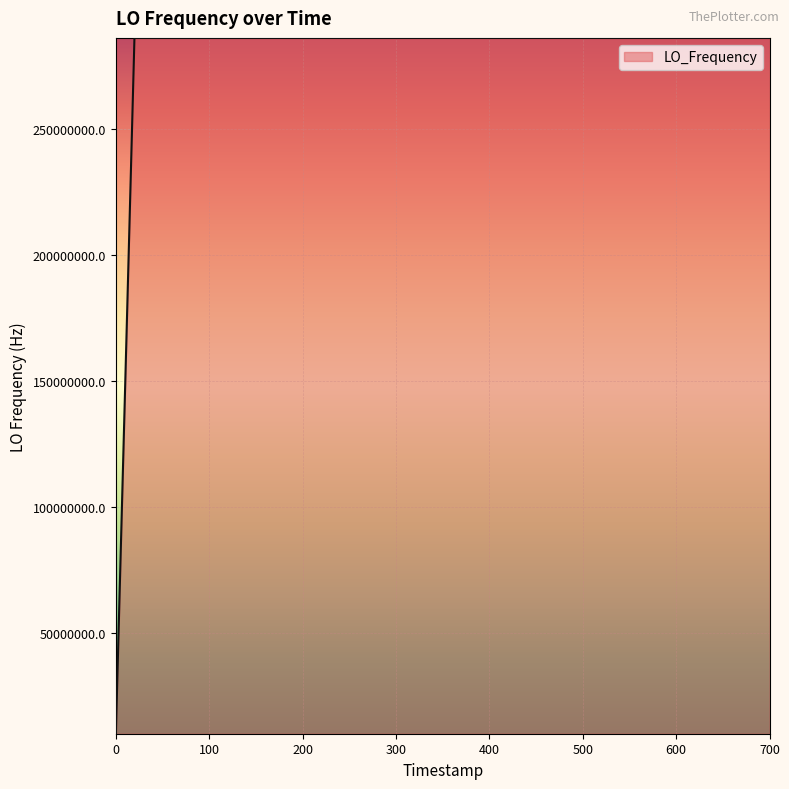

How many series are shown in this chart?

1